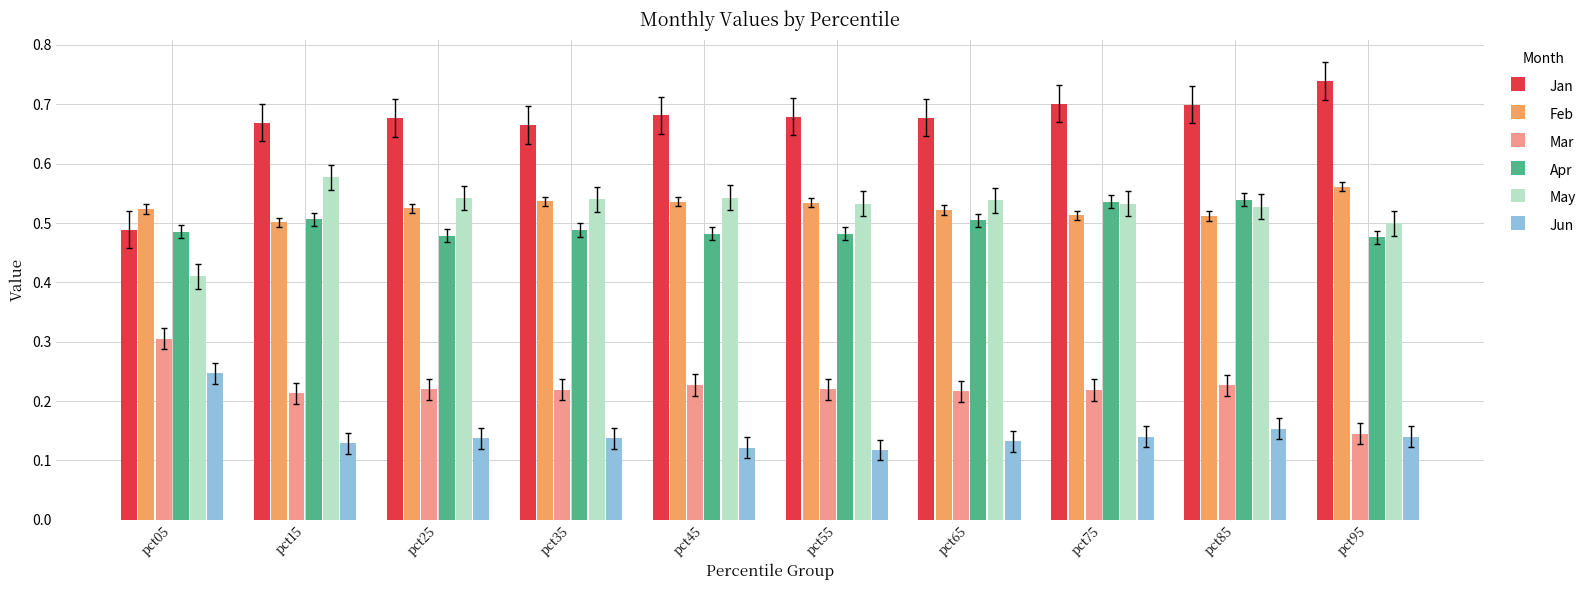

At how many categories does at least one series exceed 0?

10